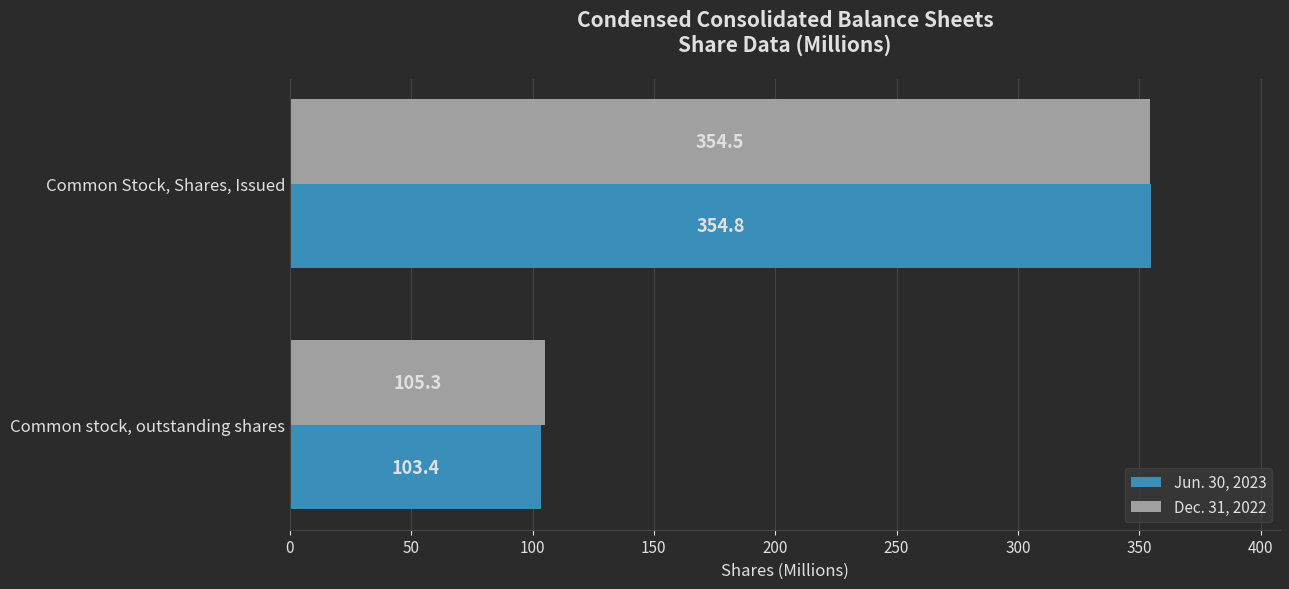

Is it true that Jun. 30, 2023 equals 66.7 at Common stock, outstanding shares?

False